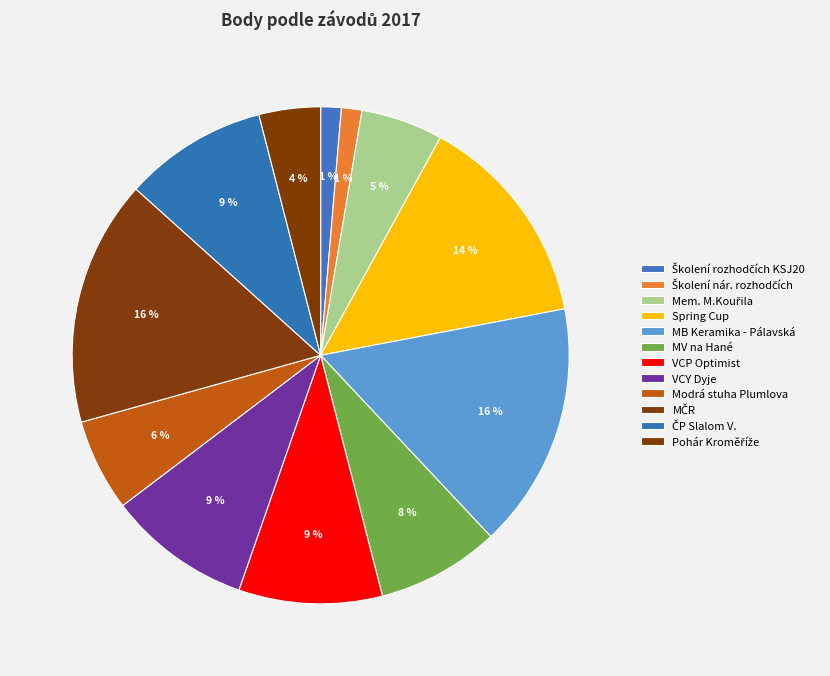

Count the number of slices in the pie.

12